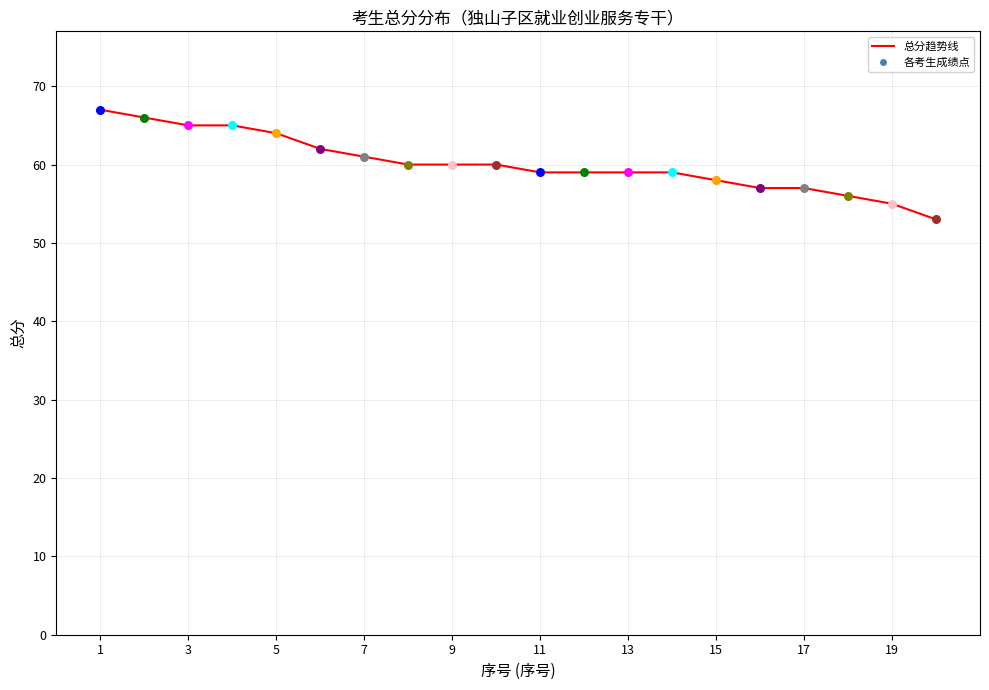

What is the smallest value displayed?

53